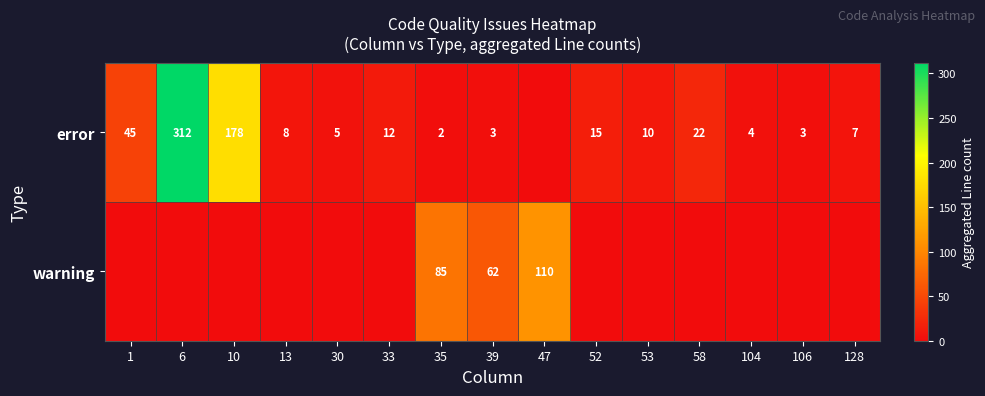

The warning series shows 62 at 47. True or false?

False